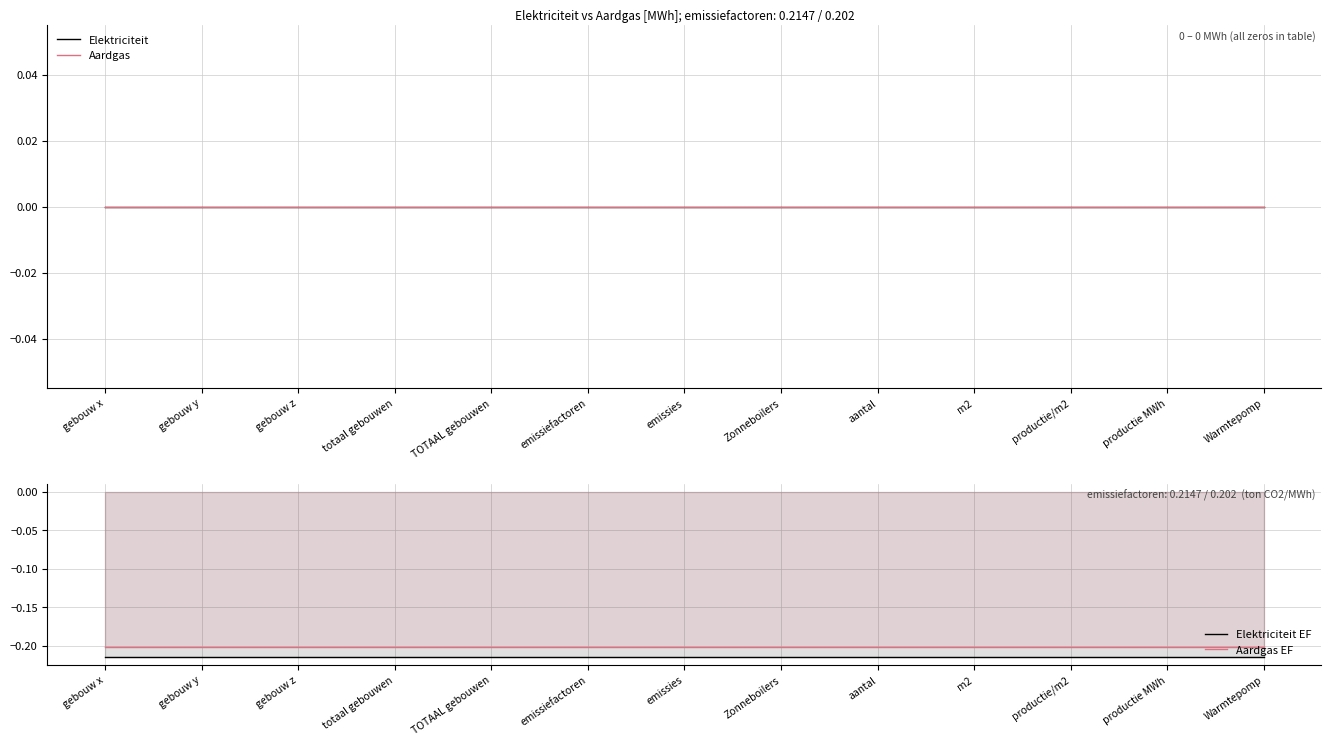

Which series has the largest total across all categories?

Elektriciteit